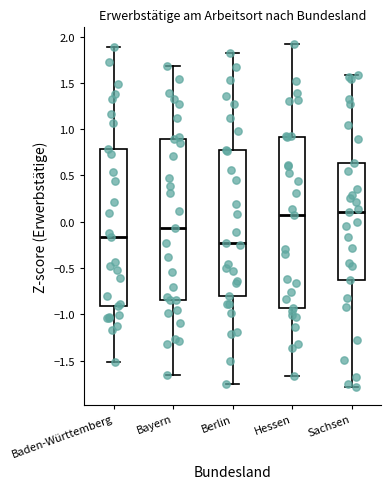

Reading left to right, transcribe this box plot: for each box, give where its median line is, the range the box spans, and where its two whiskers end, as read against the y-axis. The values are not printed on the chart, so give them approximately, as read against the axis.

Baden-Württemberg: median -0.15, box -0.90 to 0.80, whiskers -1.50 to 1.90
Bayern: median -0.05, box -0.85 to 0.90, whiskers -1.65 to 1.70
Berlin: median -0.20, box -0.80 to 0.80, whiskers -1.75 to 1.80
Hessen: median 0.05, box -0.95 to 0.90, whiskers -1.65 to 1.90
Sachsen: median 0.10, box -0.65 to 0.65, whiskers -1.80 to 1.60